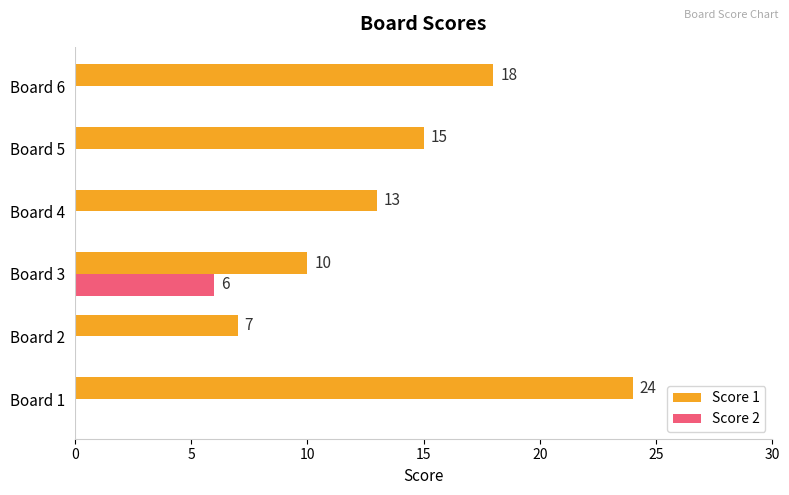

What is the sum of all Score 2 values?

6